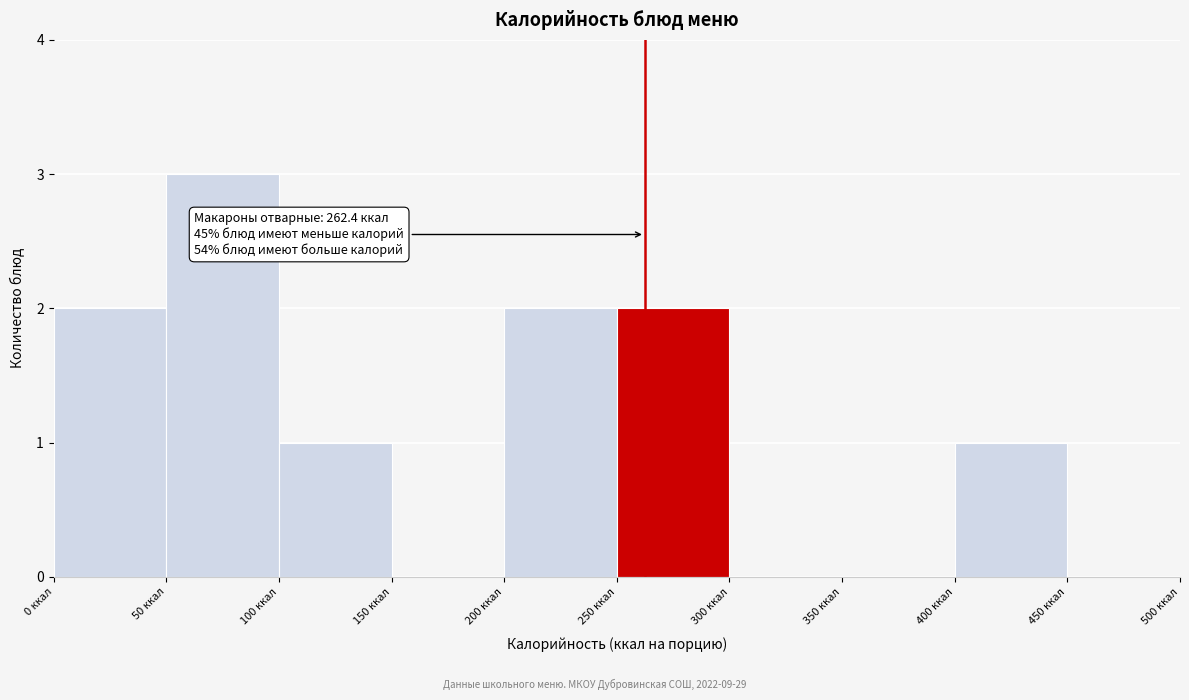

Over which range of the x-axis is the bar tallest?

50 to 100